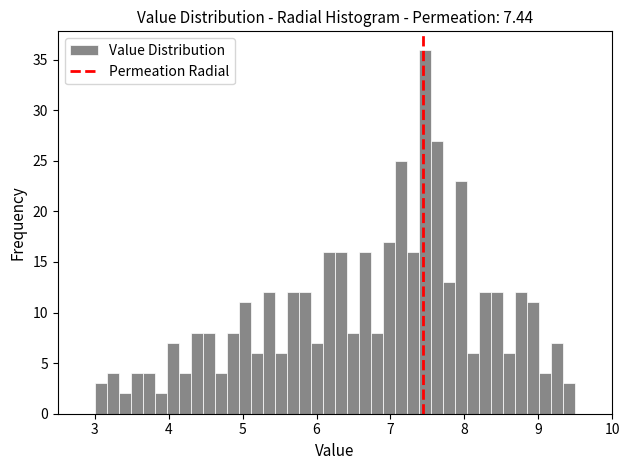

Around what value on the x-axis is the tallest bar? Give the approximate position of its centre, as read against the axis.

7.5